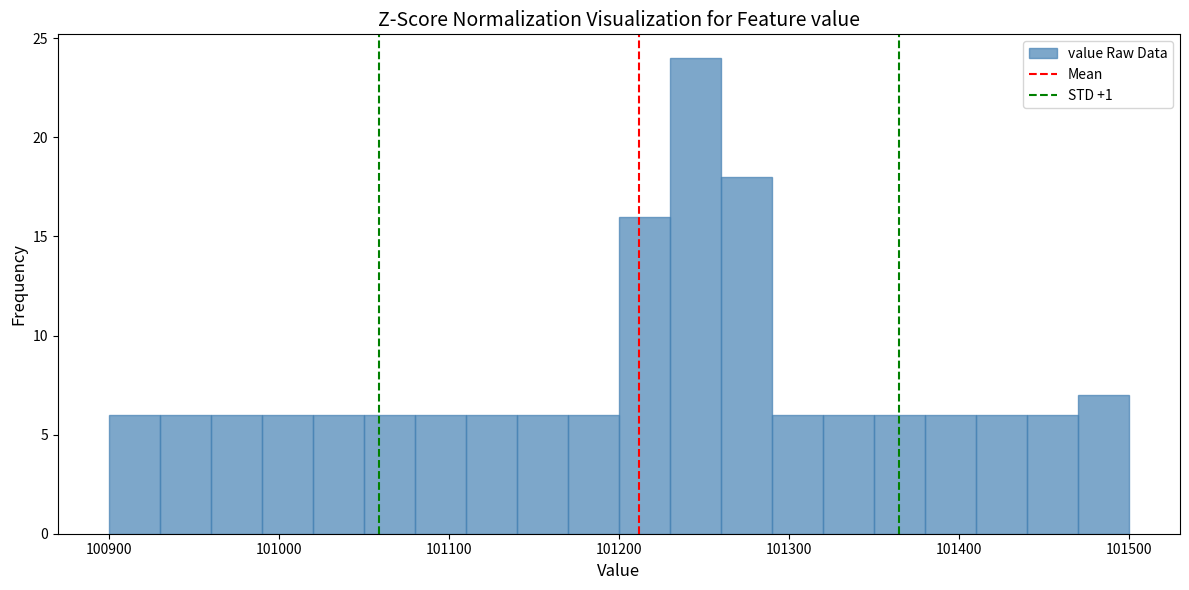

Read against the x-axis, roughly where is the centre of the tallest bar?

101250